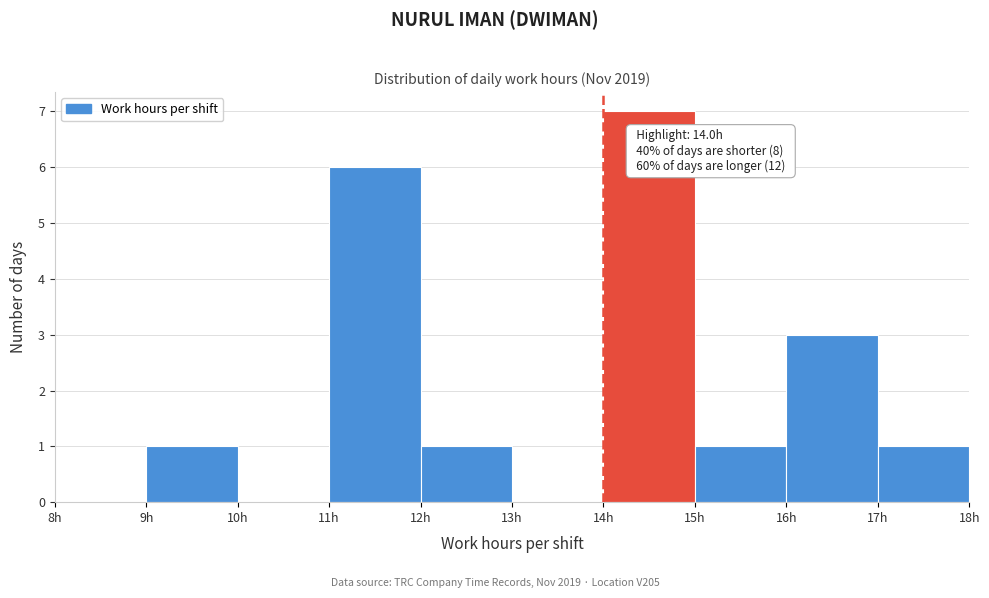

Which range on the x-axis has the tallest bar?

14 to 15